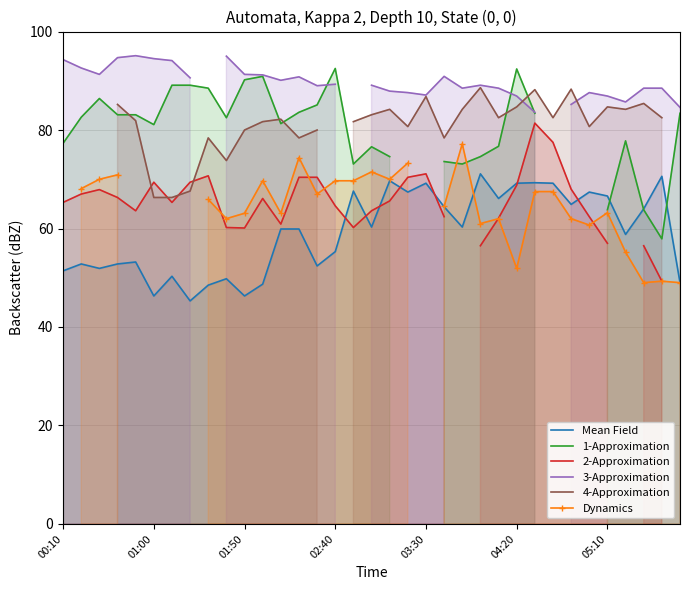

How many values in the 4-Approximation series are below 82?

14